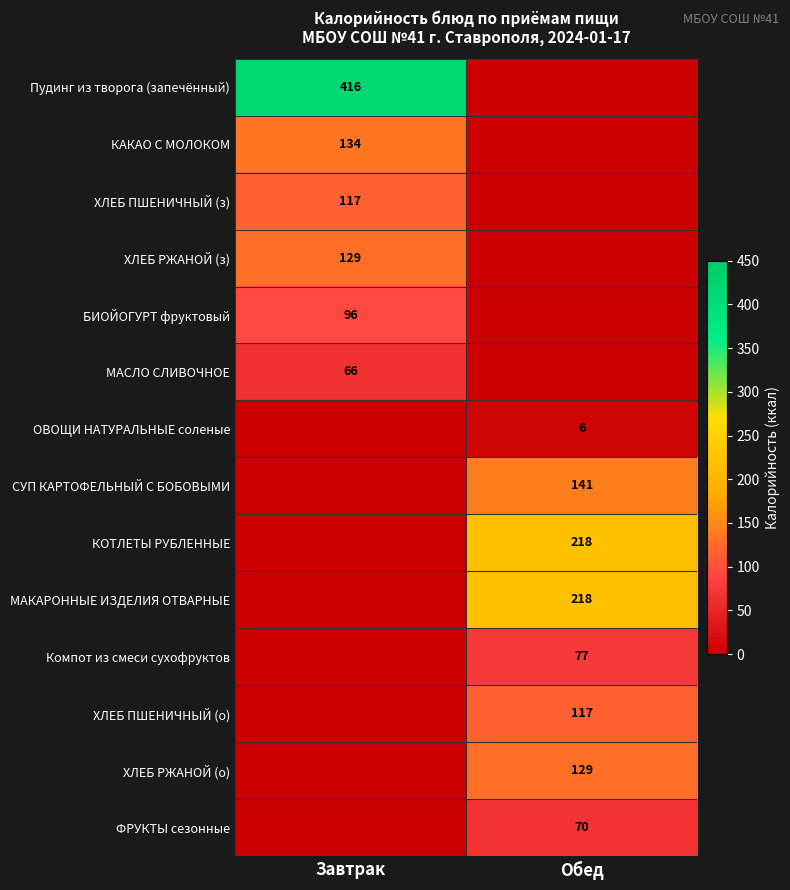

Is it true that ХЛЕБ ПШЕНИЧНЫЙ (з) equals 117 at Завтрак?

True